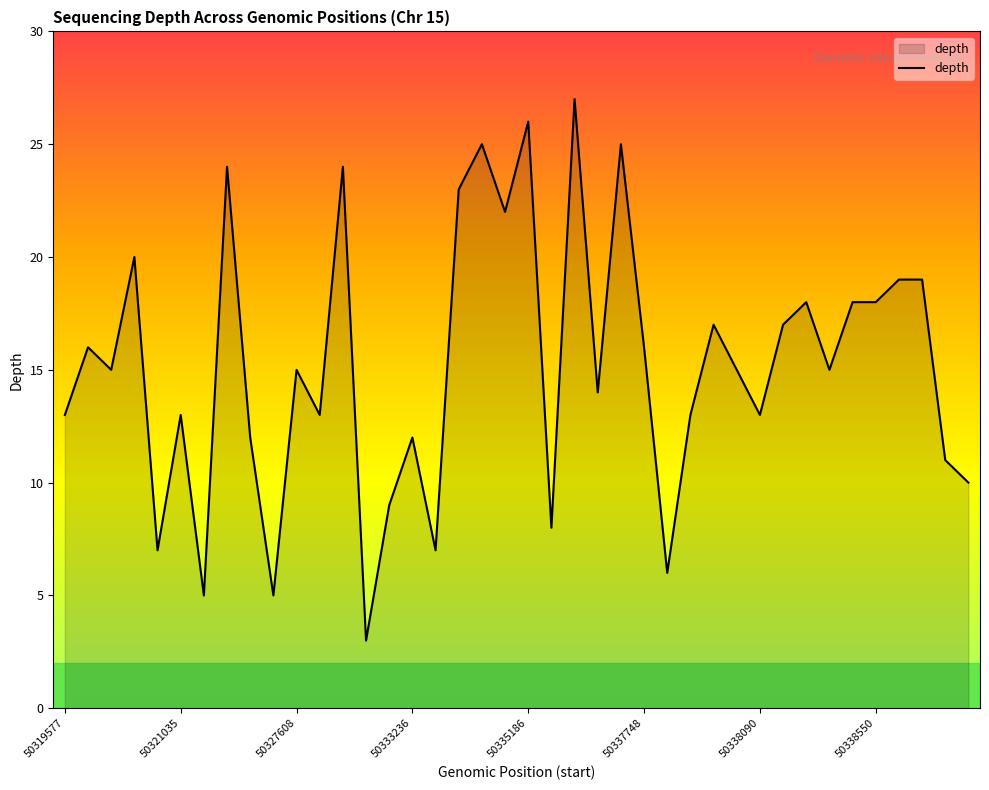

What is the minimum value shown in the chart?

3